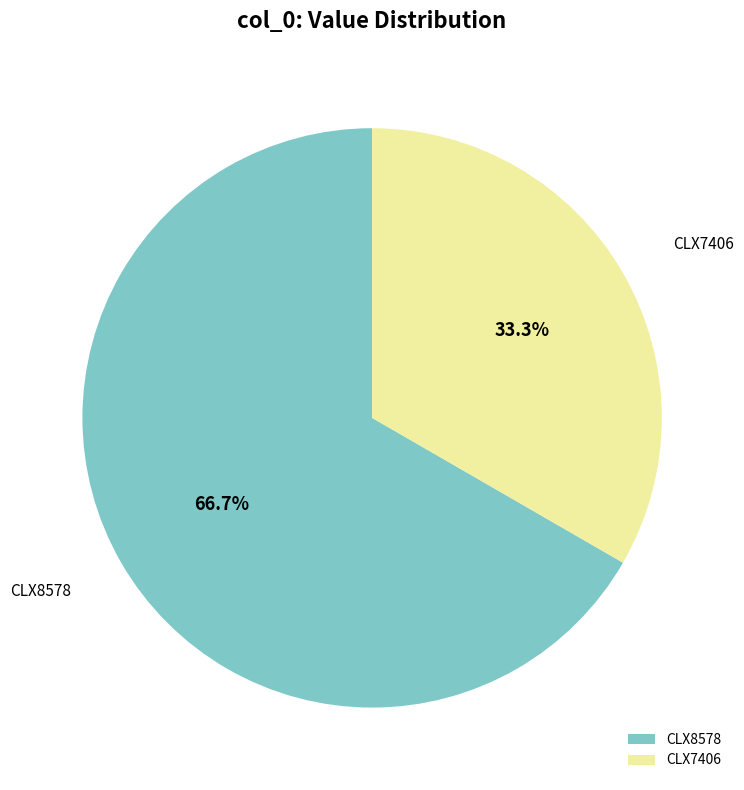

Do CLX8578 and CLX7406 together represent more than half of the pie?

Yes